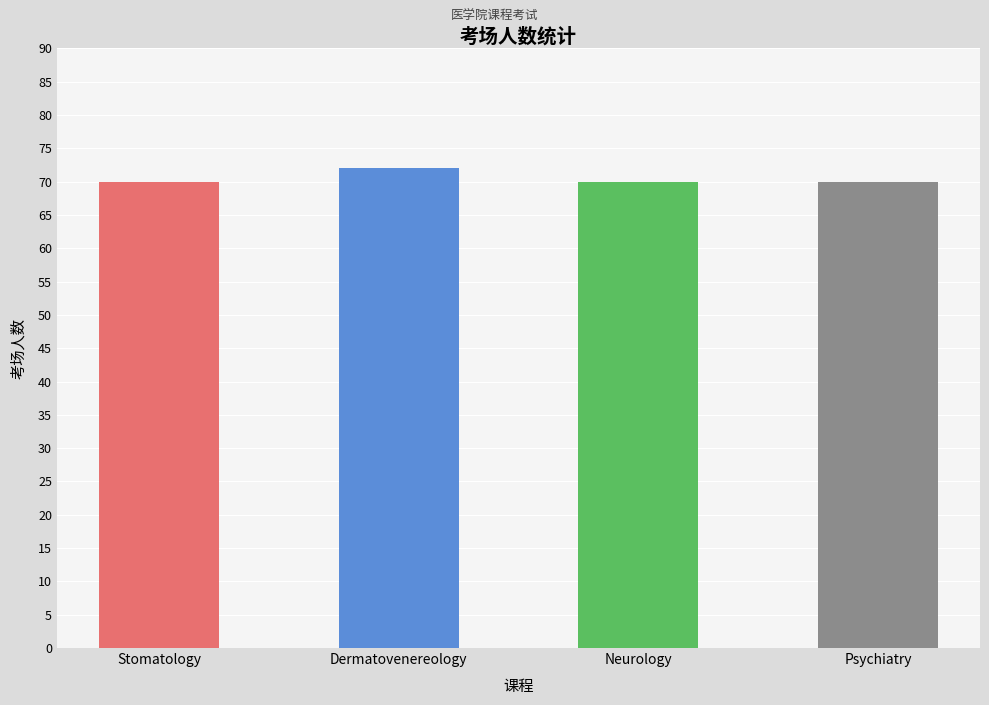

What is the sum of all values?

282